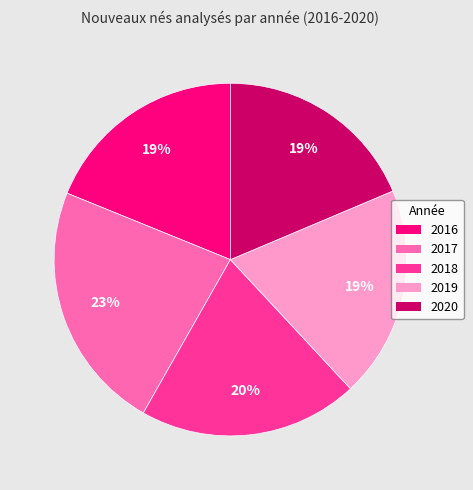

How many segments does this pie chart have?

5